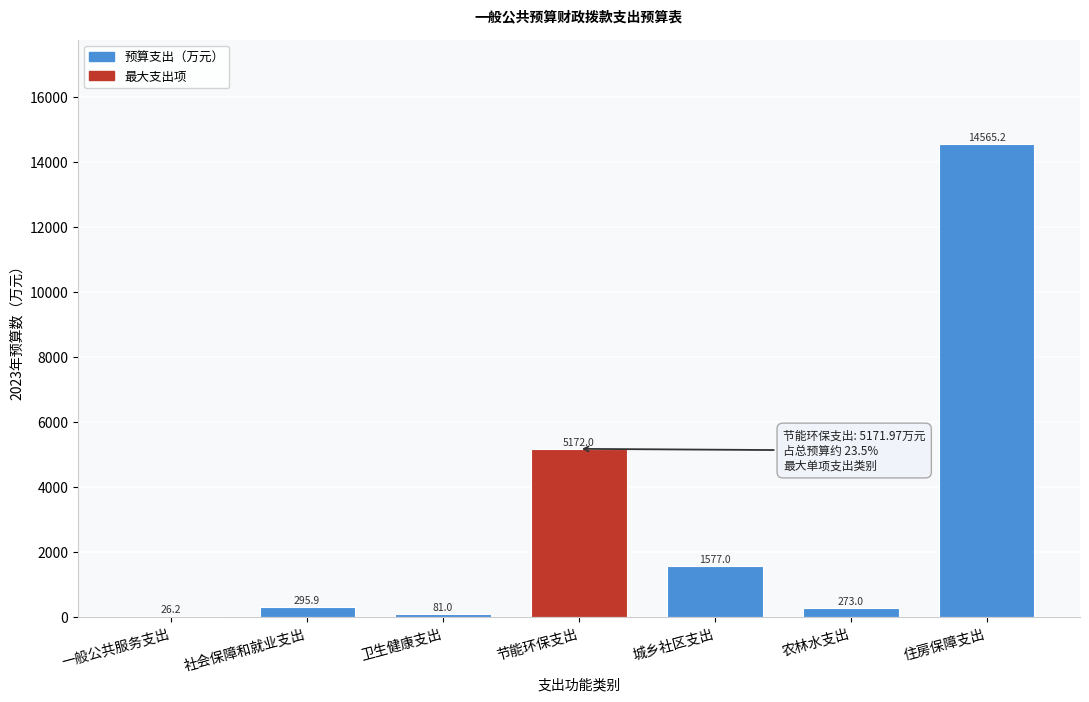

What is the sum of the values at 农林水支出 and 住房保障支出?

14838.2